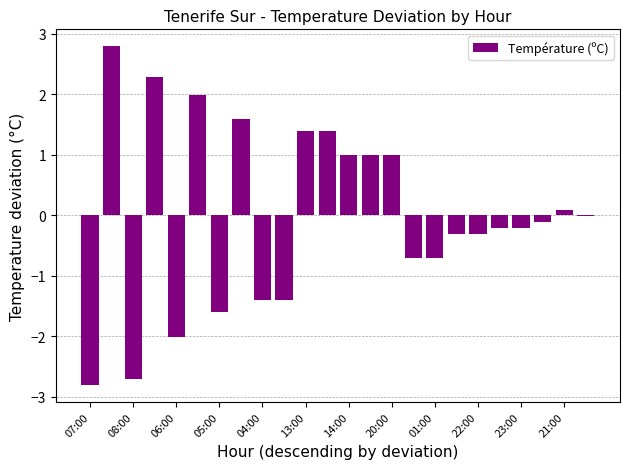

What is the maximum value shown in the chart?

2.8